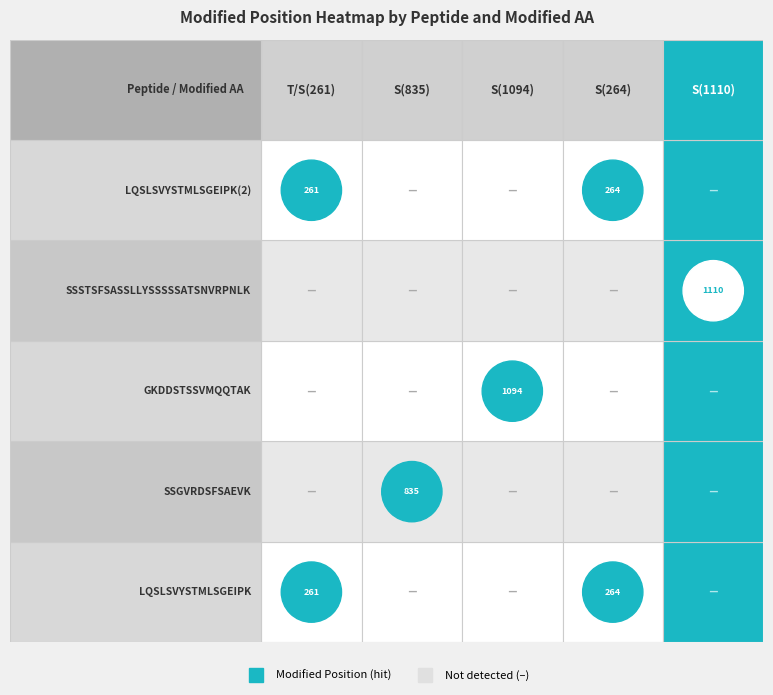

How many data points does each series have?

5